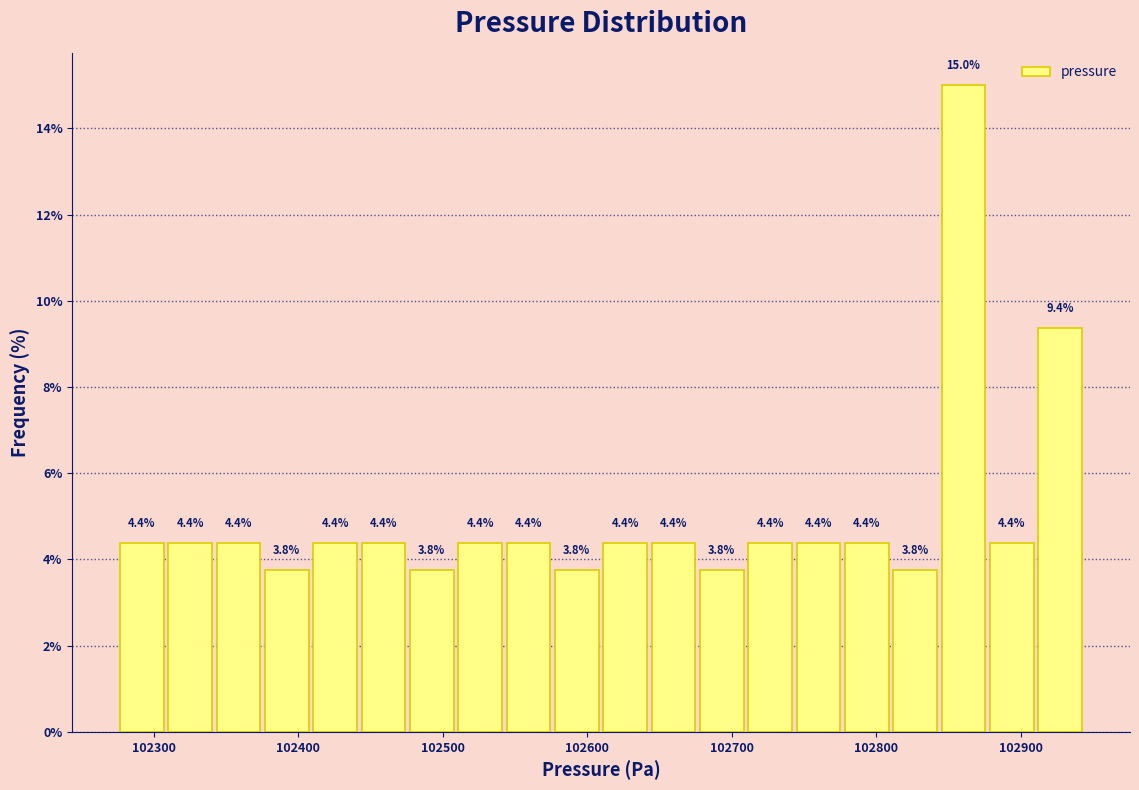

Read against the x-axis, roughly where is the centre of the tallest bar?

102860